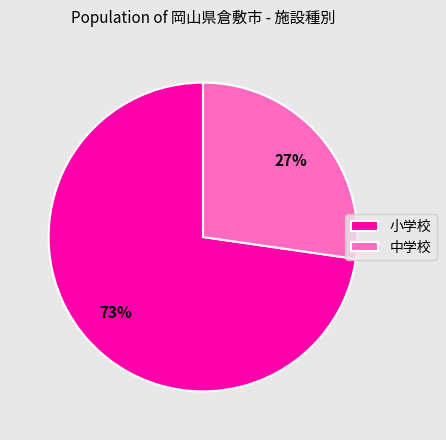

Combined, do 小学校 and 中学校 account for over 50%?

Yes